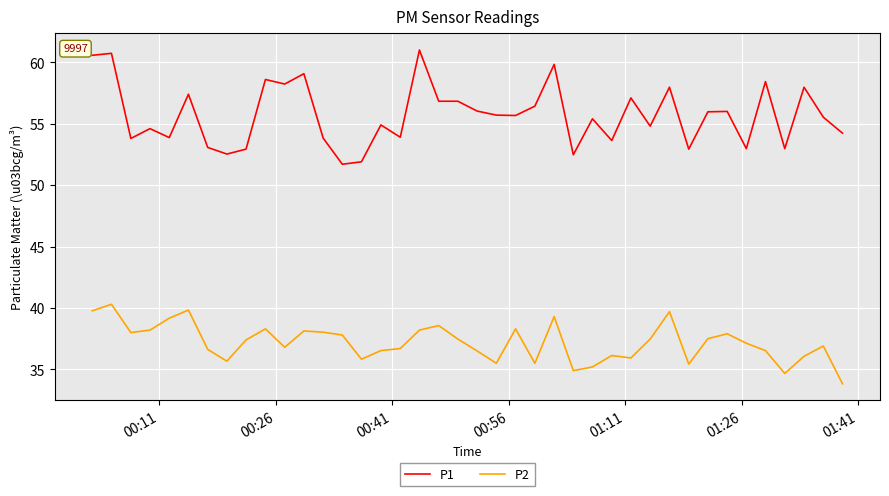

Rank the series by their average value, from lowest to highest.

P2, P1